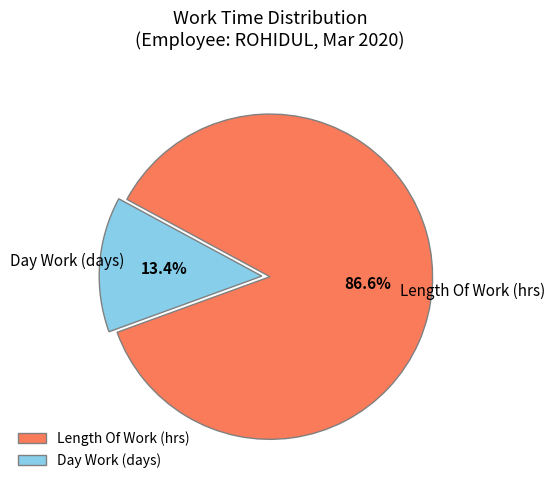

Which category has the biggest portion of the pie?

Length Of Work (hrs)